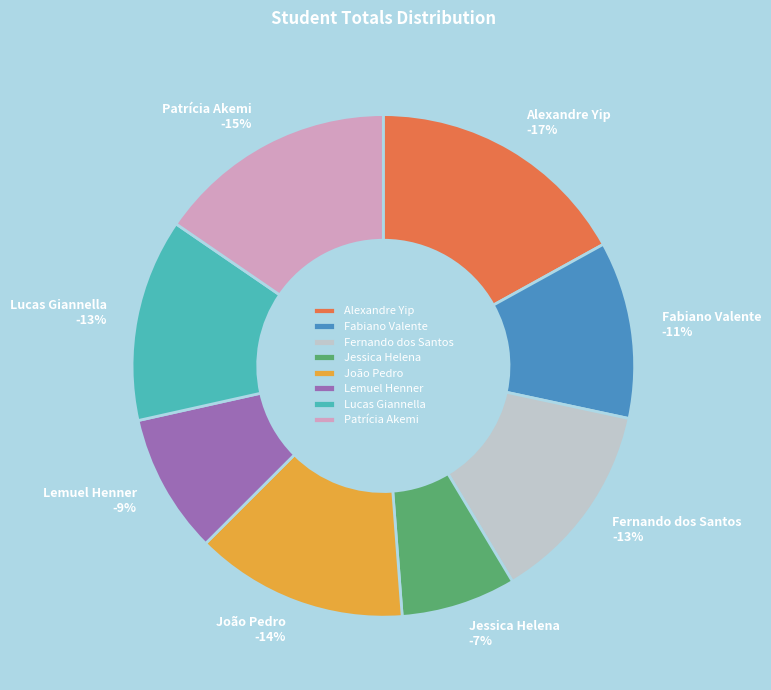

True or false: Patrícia Akemi accounts for 22% of the total.

False